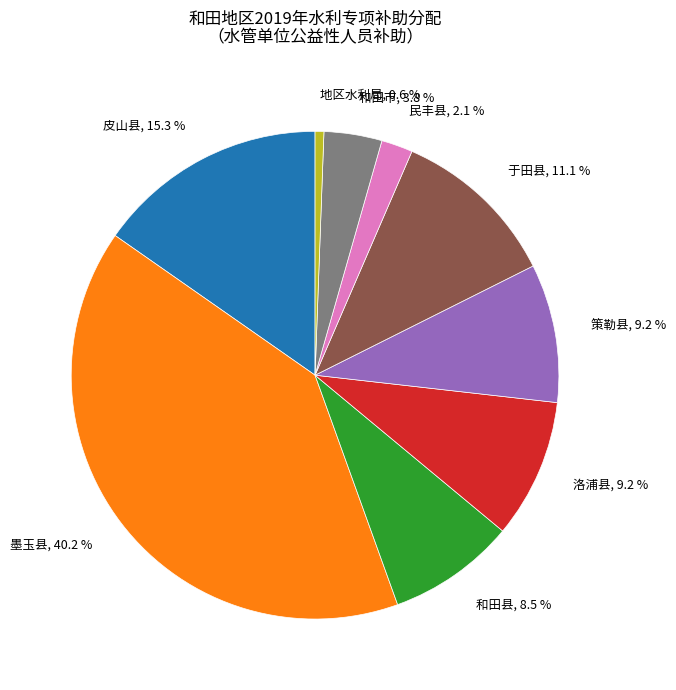

To the nearest percent, what portion does 和田市 represent?

4%